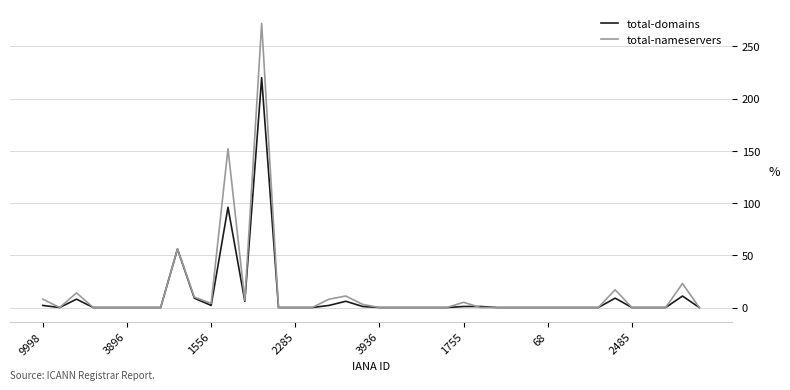

Rank the series by their maximum value, from highest to lowest.

total-nameservers, total-domains